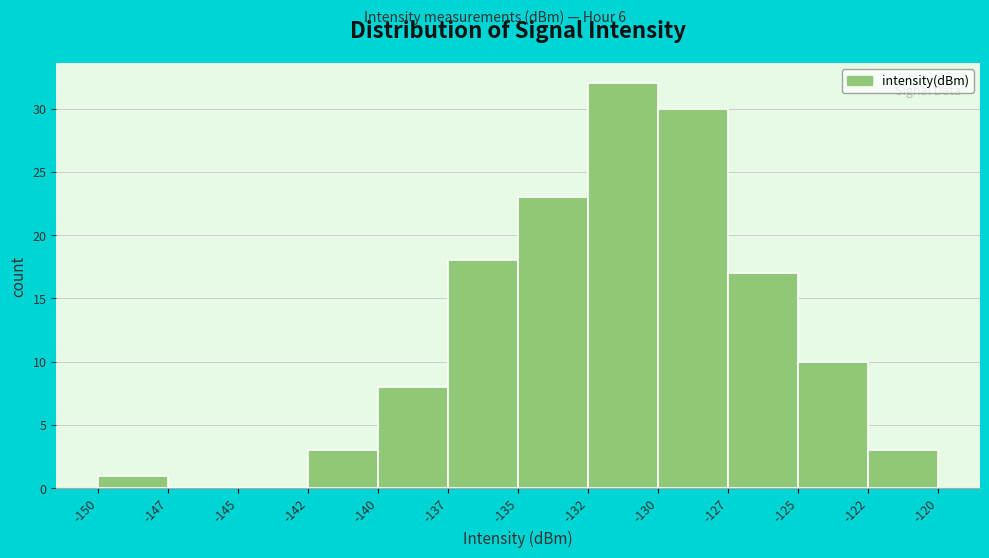

Reading left to right, transcribe all the data shown in this chart.

-150=1	-147=0	-145=0	-142=3	-140=8	-137=18	-135=23	-132=32	-130=30	-127=17	-125=10	-122=3